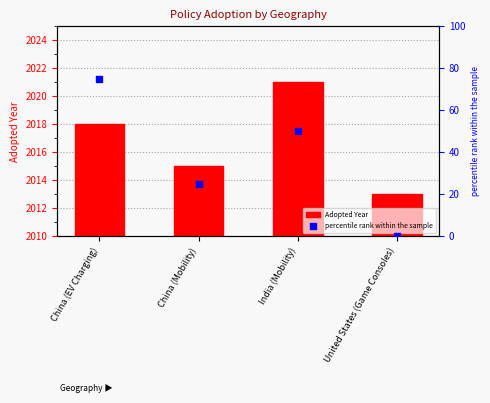

At which category is the sum across all series the highest?

China (EV Charging)